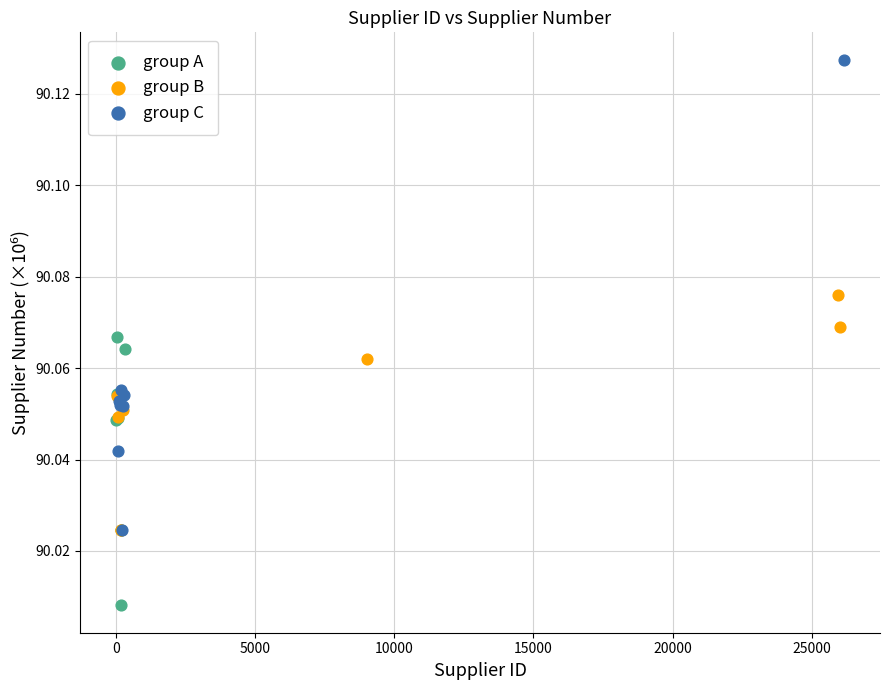

What are all the series names shown in the legend?

group A, group B, group C